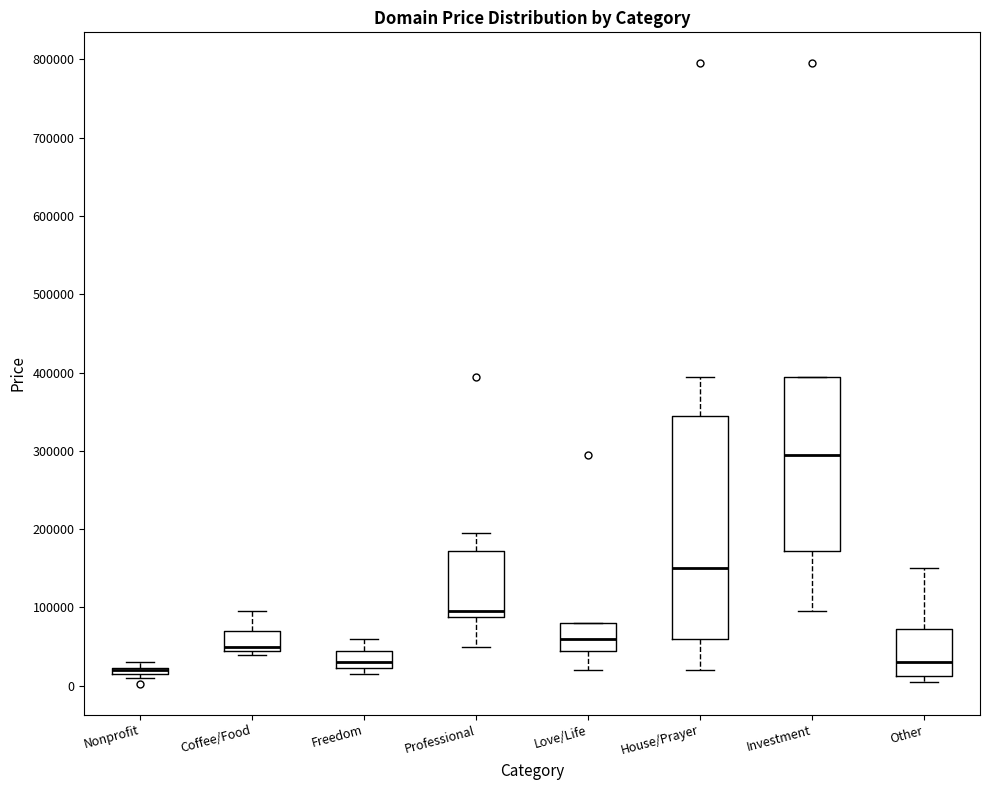

Where does the median line of the box for Love/Life sit on the y-axis? The values are not printed on the chart, so give them approximately, as read against the axis.

60000